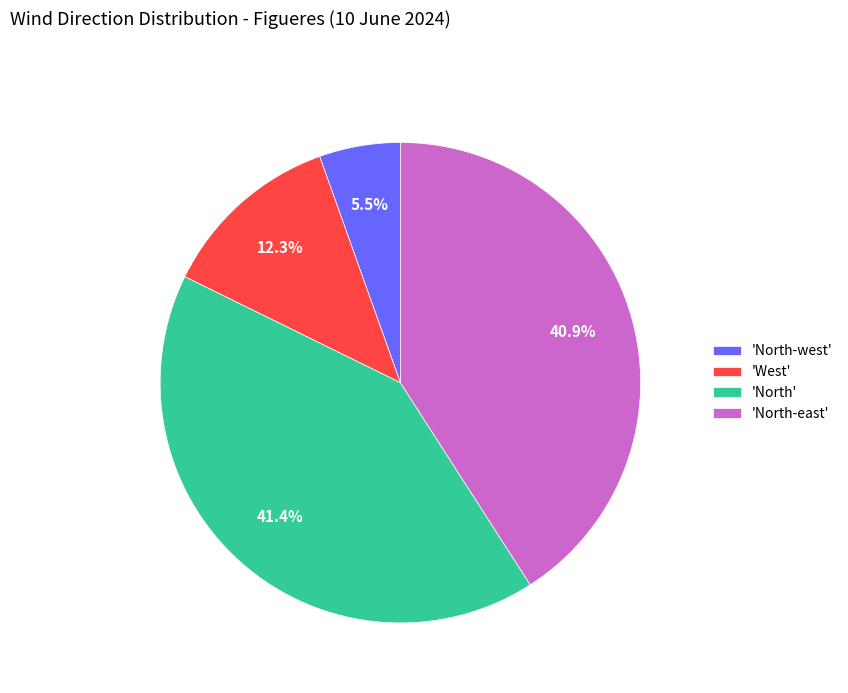

What is the smallest slice in the pie chart?

'North-west'